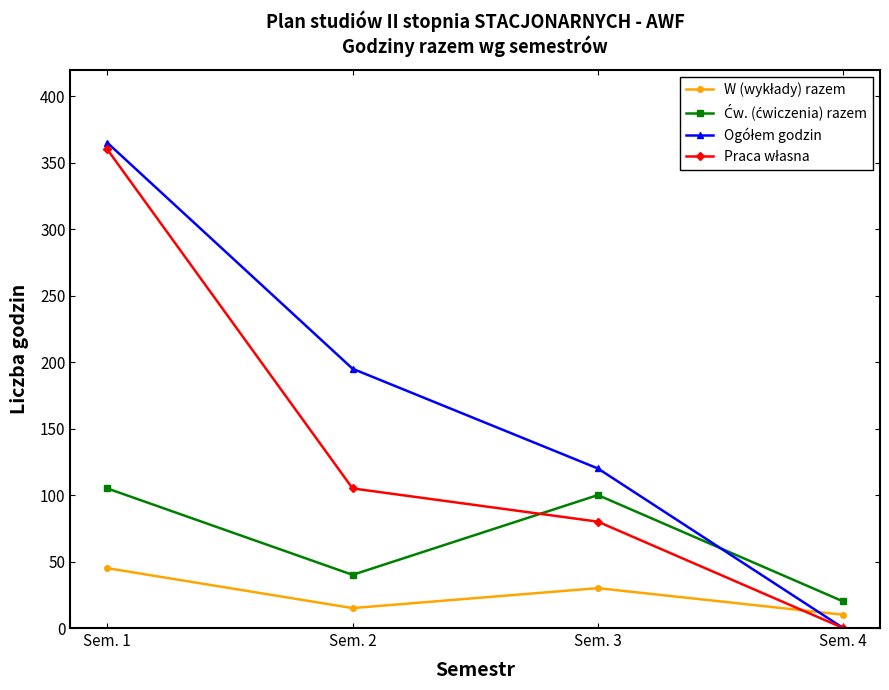

At which category is the sum across all series the highest?

Sem. 1